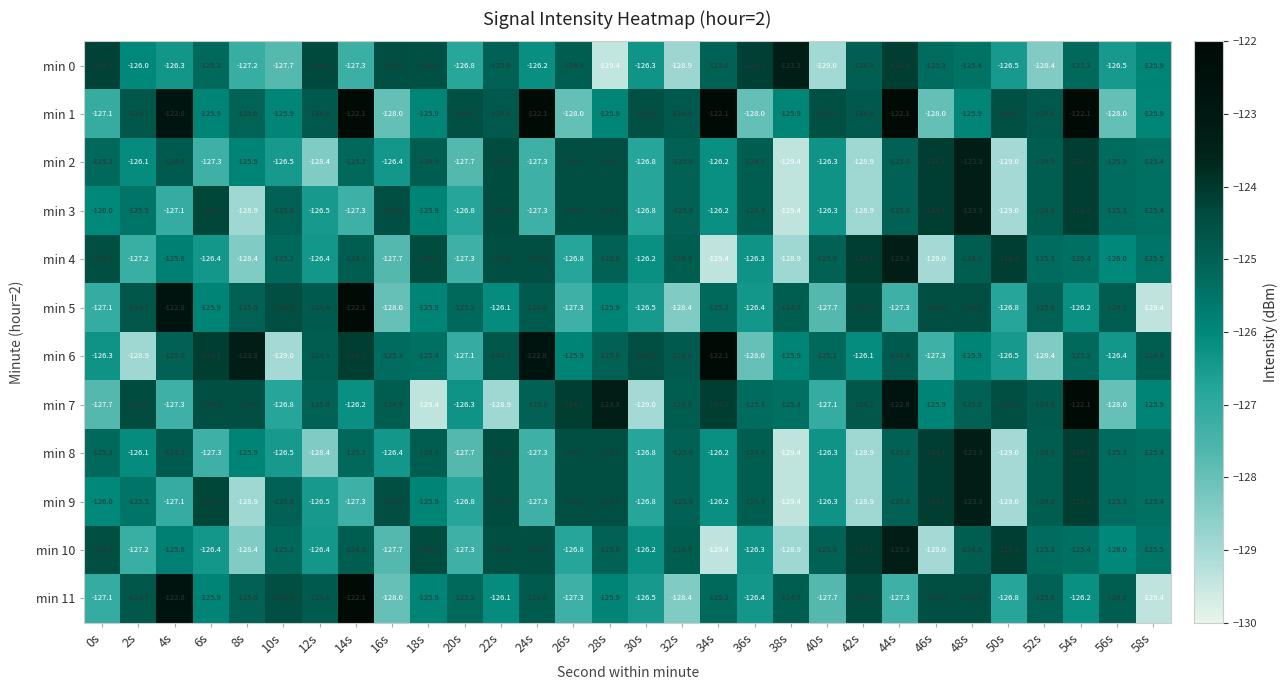

What is the maximum value shown in the chart?

-122.1